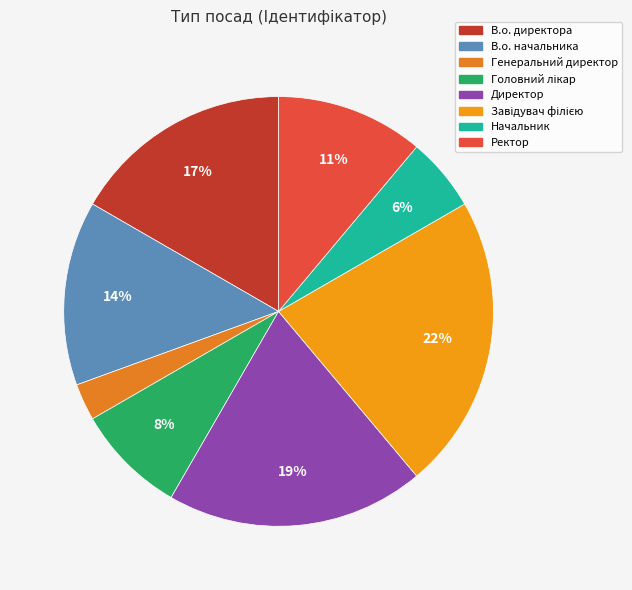

How many segments does this pie chart have?

8